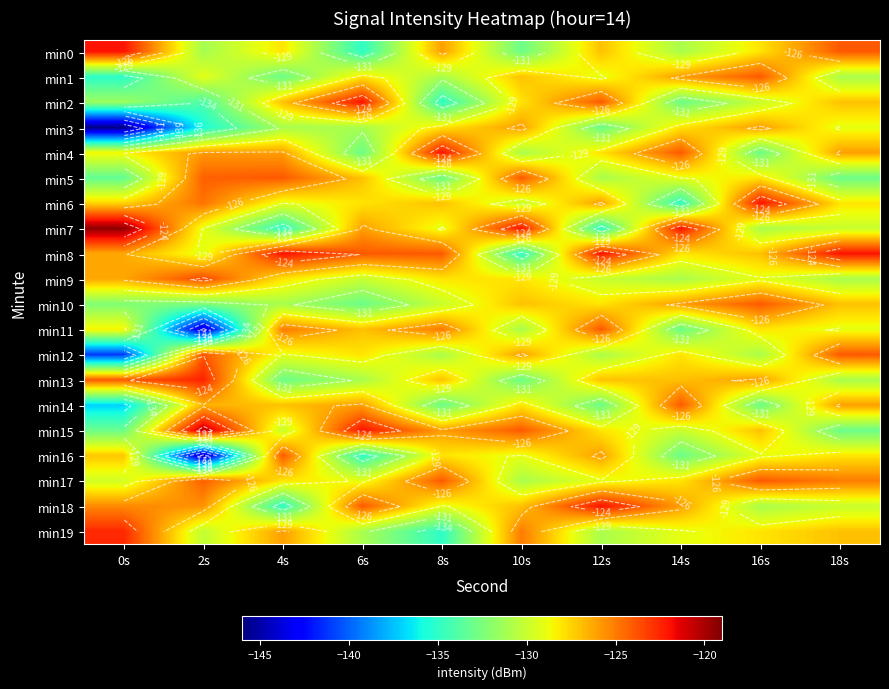

What is the difference between the highest and lowest values at 12s?

13.0